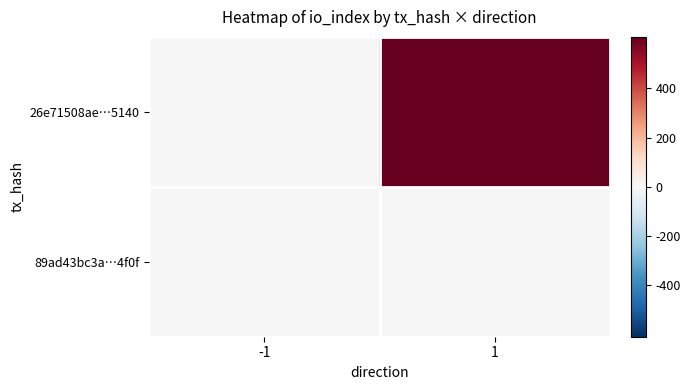

Rank the series by their maximum value, from highest to lowest.

26e71508ae…5140, 89ad43bc3a…4f0f